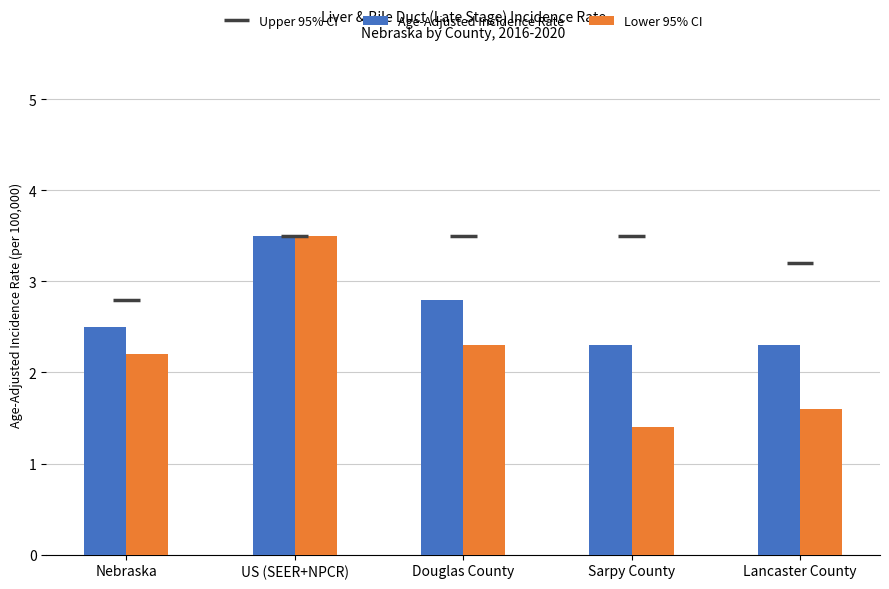

What is the label of the 1st bar from the left?

Nebraska